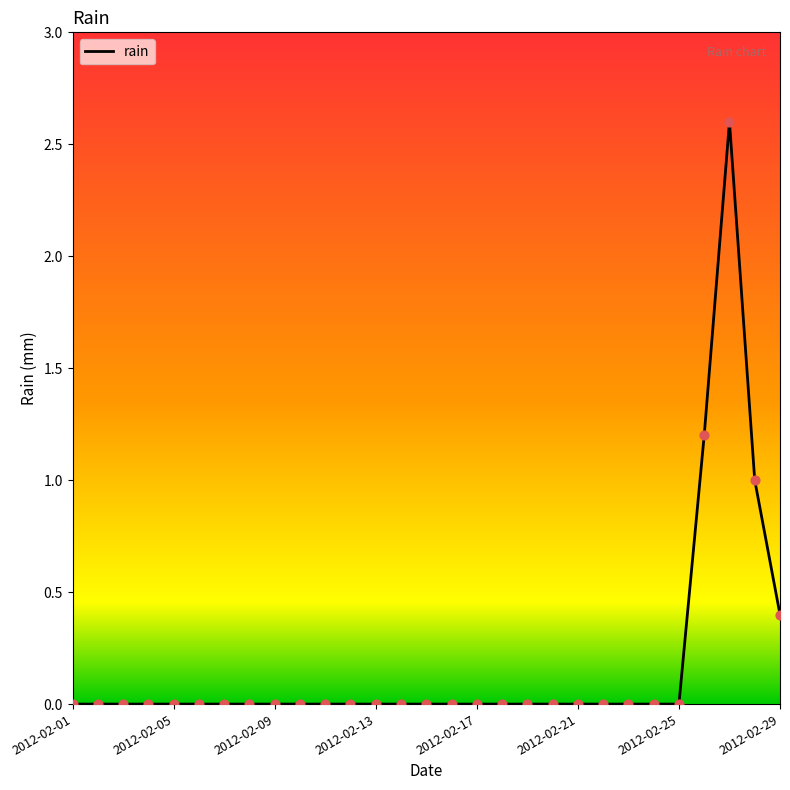

What is the greatest value displayed?

2.6